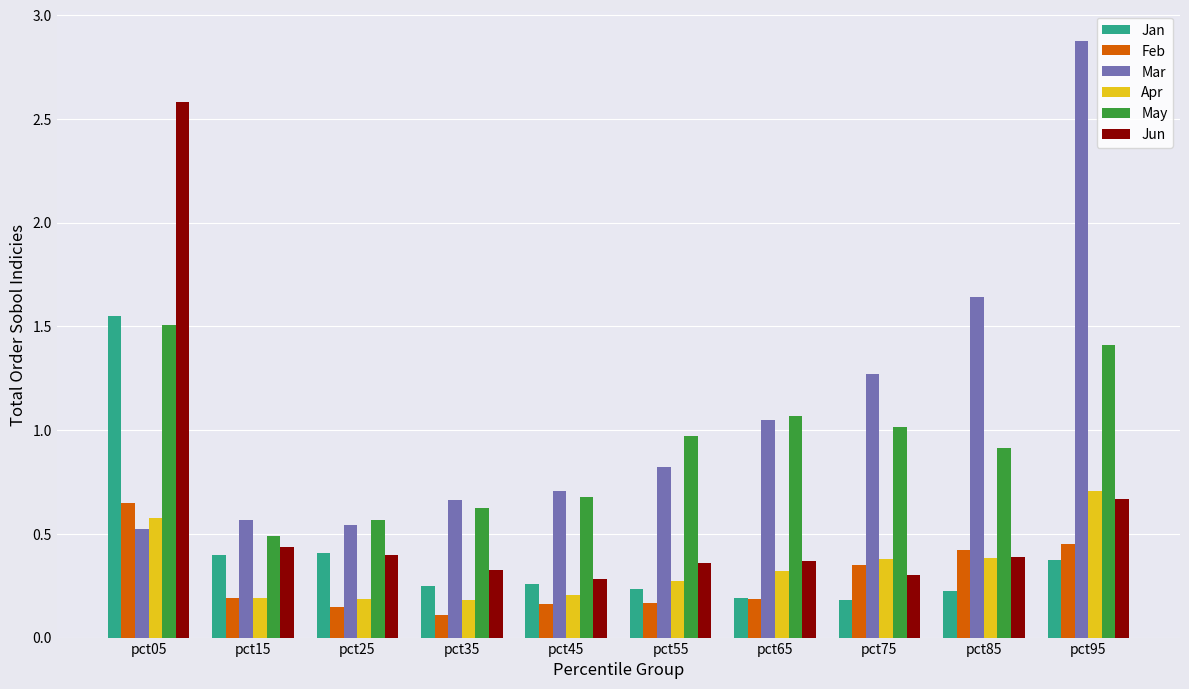

At which category does the chart reach its peak across all series?

pct95